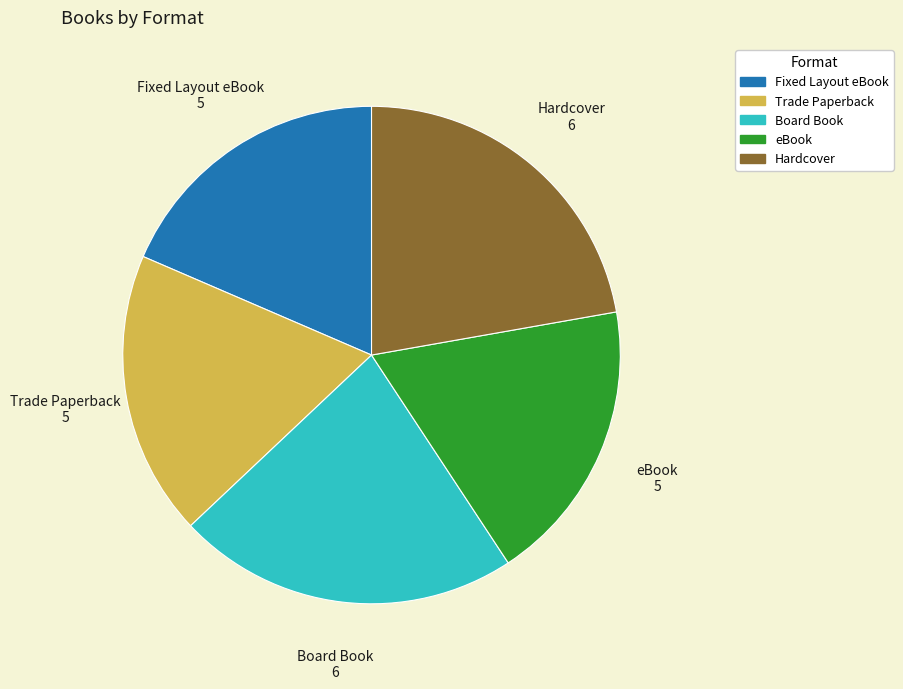

Does any single category account for the majority?

No